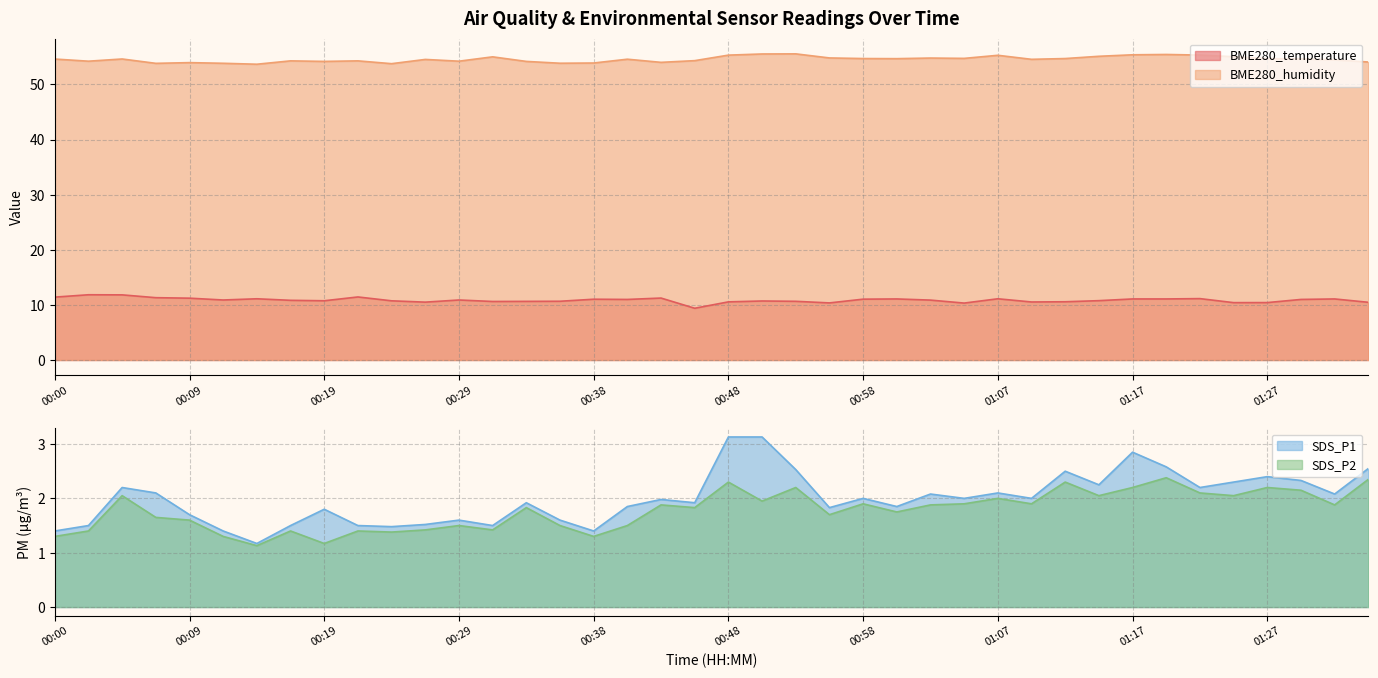

Between 00:29 and 01:22, which is larger?

01:22